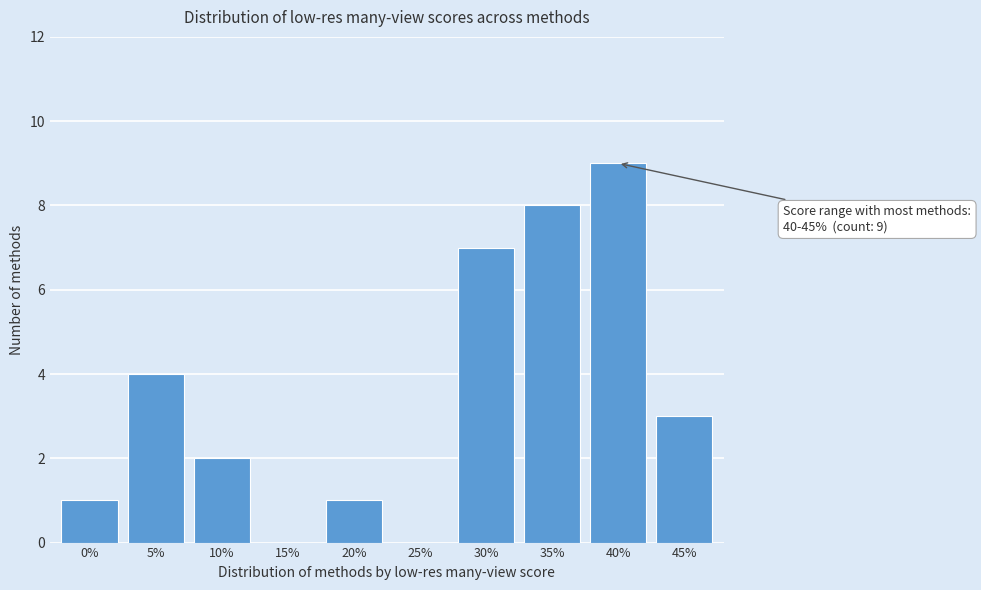

Reading right to left, extract all data points from this chart.

45%=3	40%=9	35%=8	30%=7	25%=0	20%=1	15%=0	10%=2	5%=4	0%=1